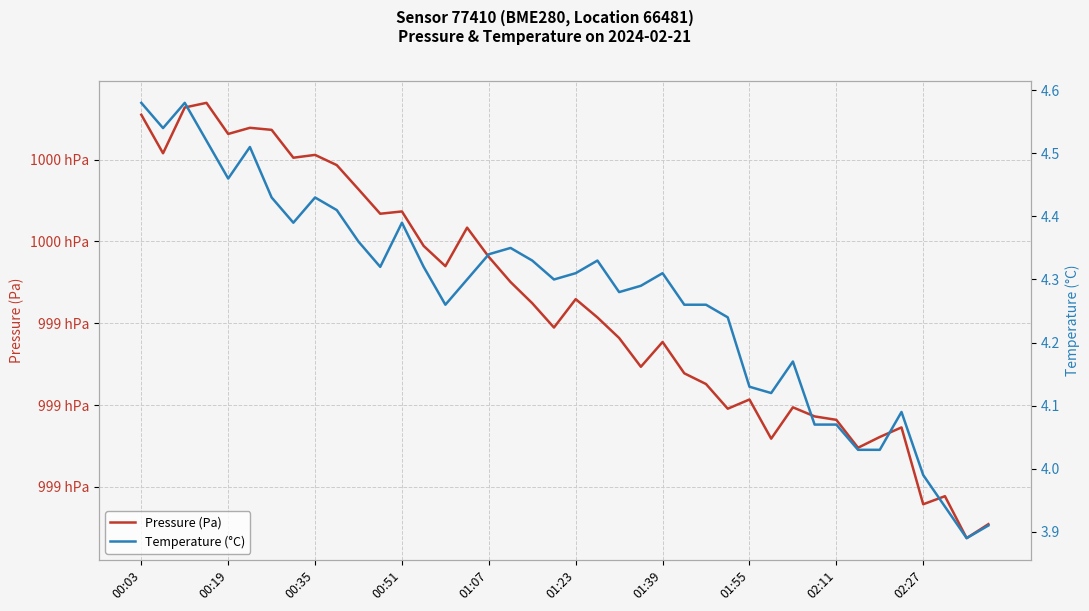

Where is Pressure (Pa) nearest to the value 99940?

19